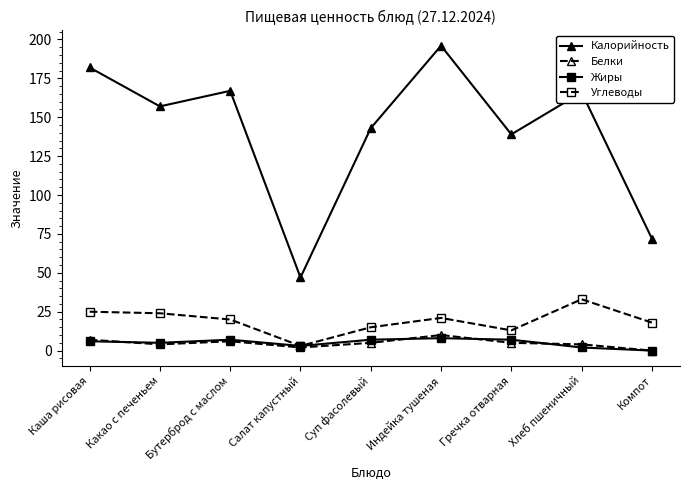

What is the minimum value for Калорийность?

47